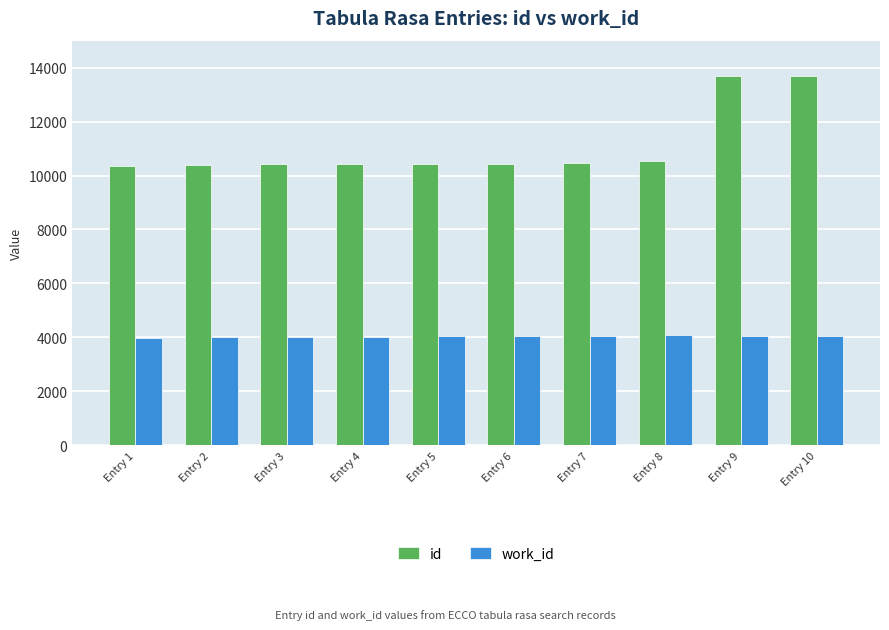

Does the chart contain stacked bars?

No